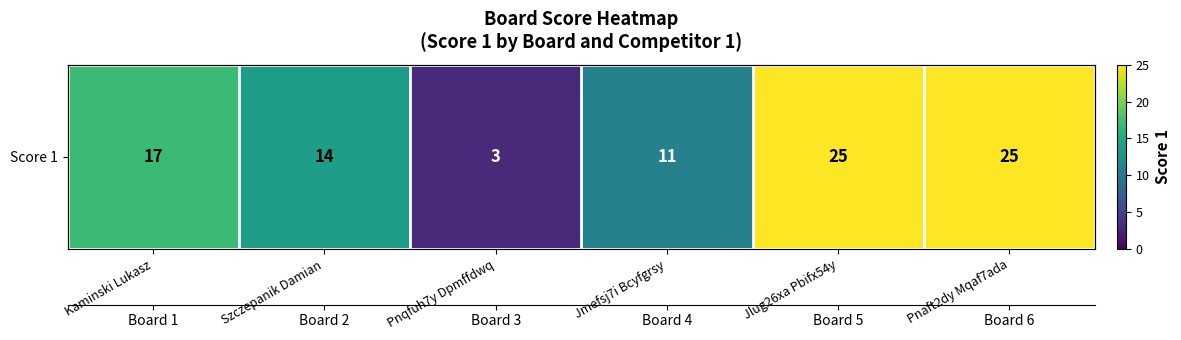

Count the number of data series in this chart.

1